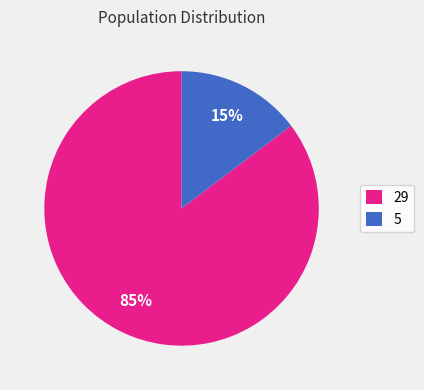

To the nearest percent, what percentage of the pie is 29?

85%